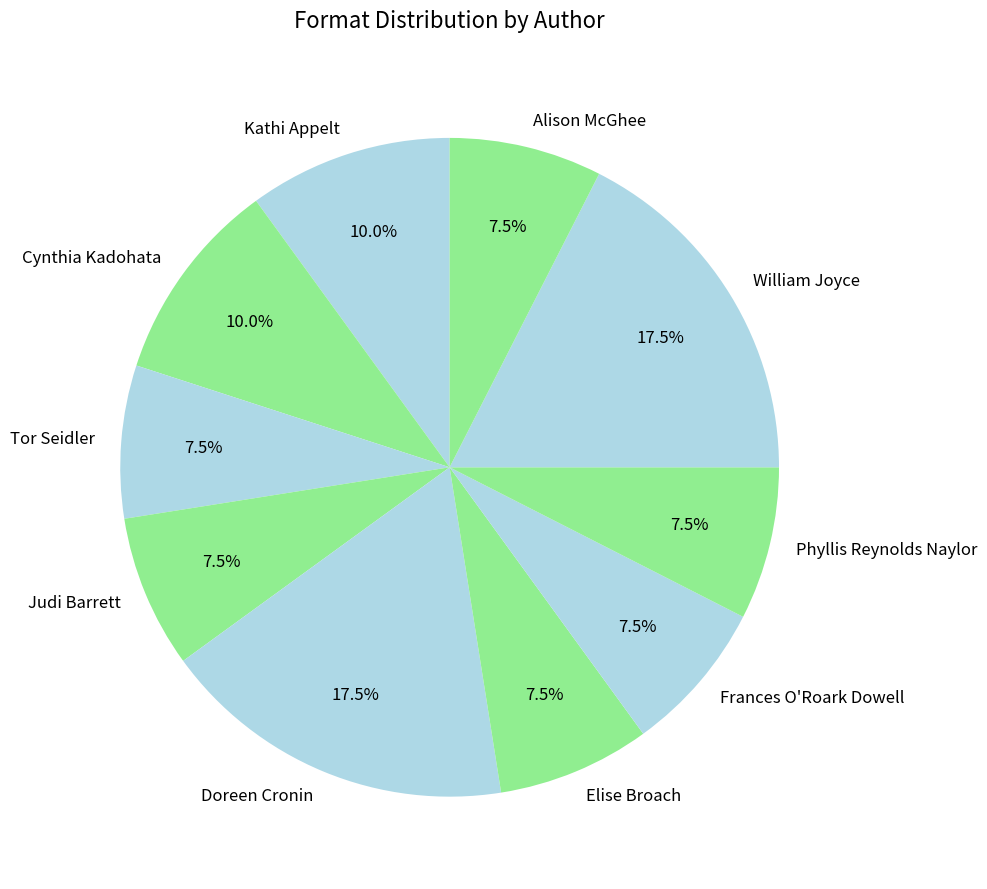

To the nearest percent, what is the average slice percentage?

10%